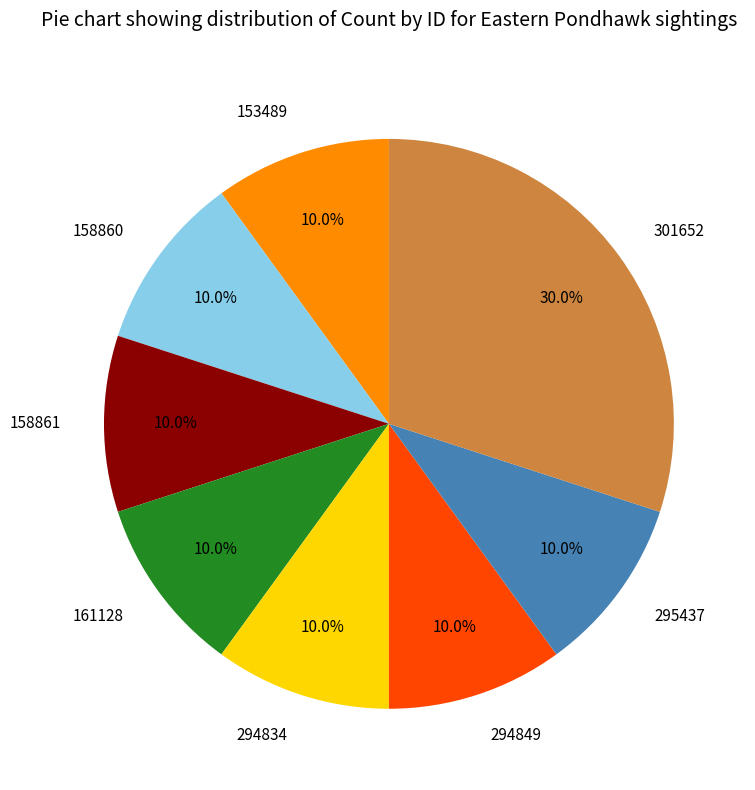

What is the ratio of the value at 295437 to the value at 158860?

1.0